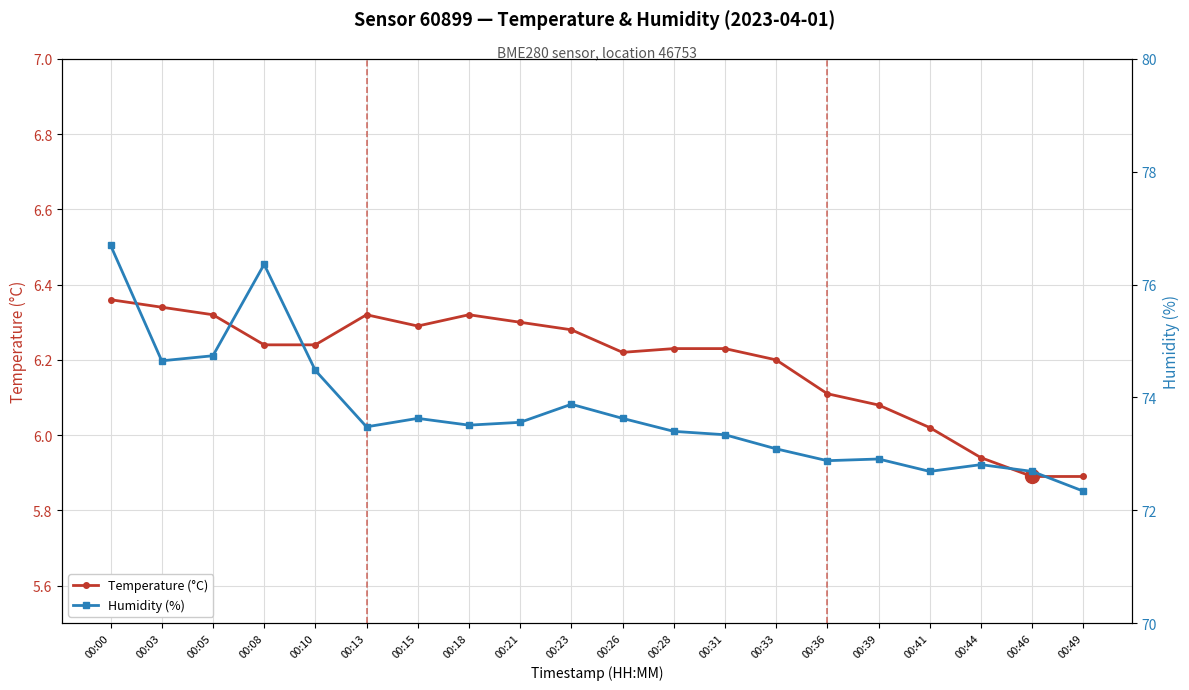

True or false: Humidity (%) and Temperature (°C) intersect in this chart.

False